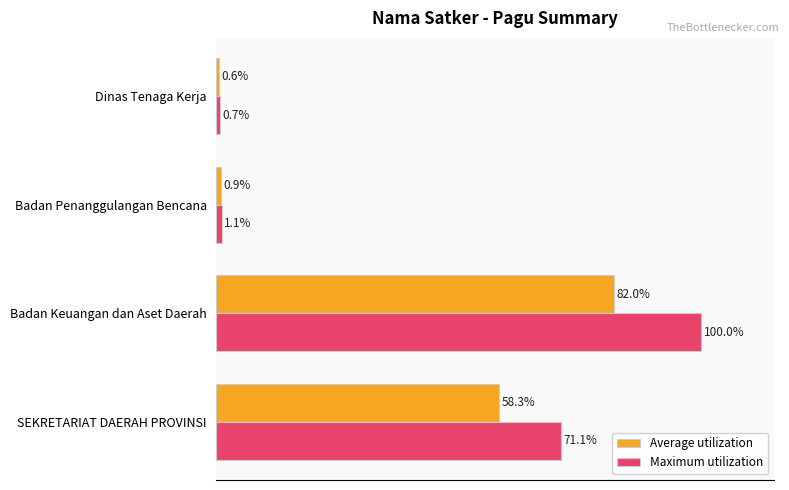

Is the value of Maximum utilization at SEKRETARIAT DAERAH PROVINSI greater than the value of Average utilization at SEKRETARIAT DAERAH PROVINSI?

Yes